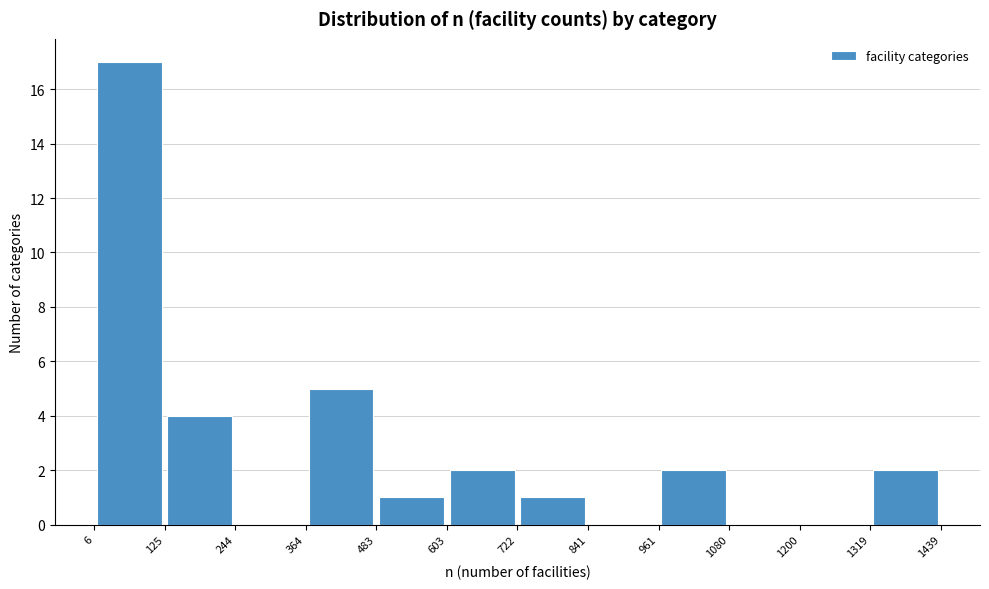

Reading left to right, list every bar in this chart as the range it spans on the x-axis followed by its height. The values are not printed on the chart, so give them approximately, as read against the axis.

6 to 125: 17
125 to 244: 4
244 to 364: 0
364 to 483: 5
483 to 603: 1
603 to 722: 2
722 to 841: 1
841 to 961: 0
961 to 1080: 2
1080 to 1200: 0
1200 to 1319: 0
1319 to 1439: 2